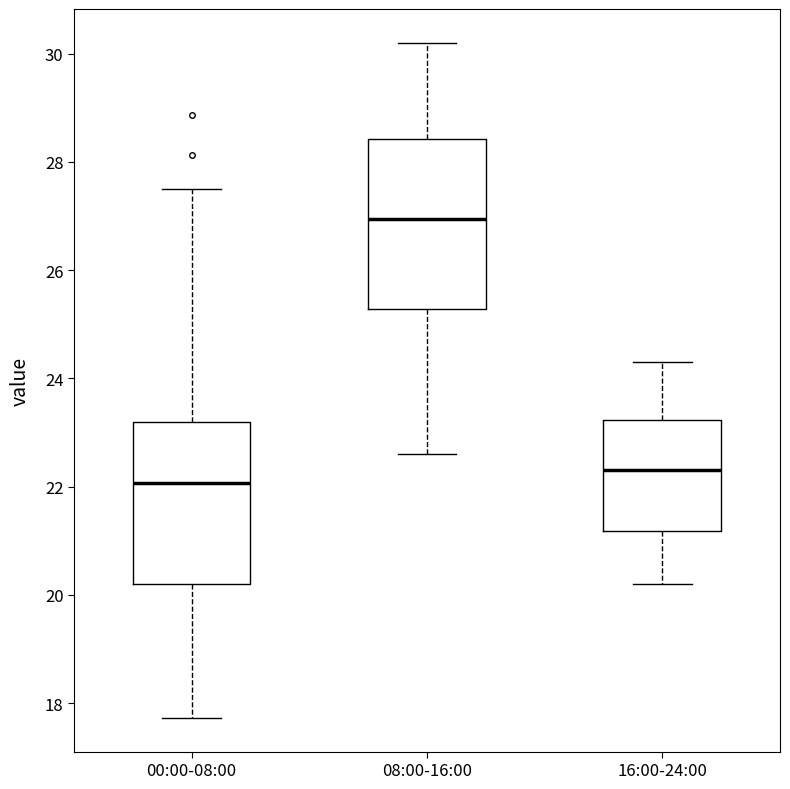

Reading left to right, transcribe this box plot: for each box, give where its median line is, the range the box spans, and where its two whiskers end, as read against the y-axis. The values are not printed on the chart, so give them approximately, as read against the axis.

00:00-08:00: median 22.0, box 20.2 to 23.2, whiskers 17.8 to 27.6
08:00-16:00: median 27.0, box 25.2 to 28.4, whiskers 22.6 to 30.2
16:00-24:00: median 22.4, box 21.2 to 23.2, whiskers 20.2 to 24.4